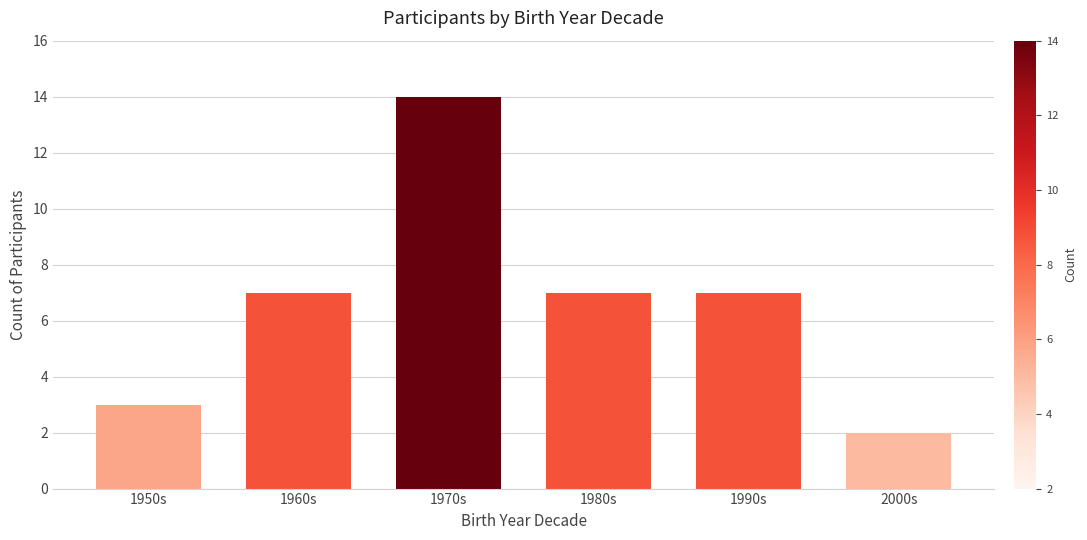

Reading left to right, list all the values displayed in this chart.

1950s=3	1960s=7	1970s=14	1980s=7	1990s=7	2000s=2